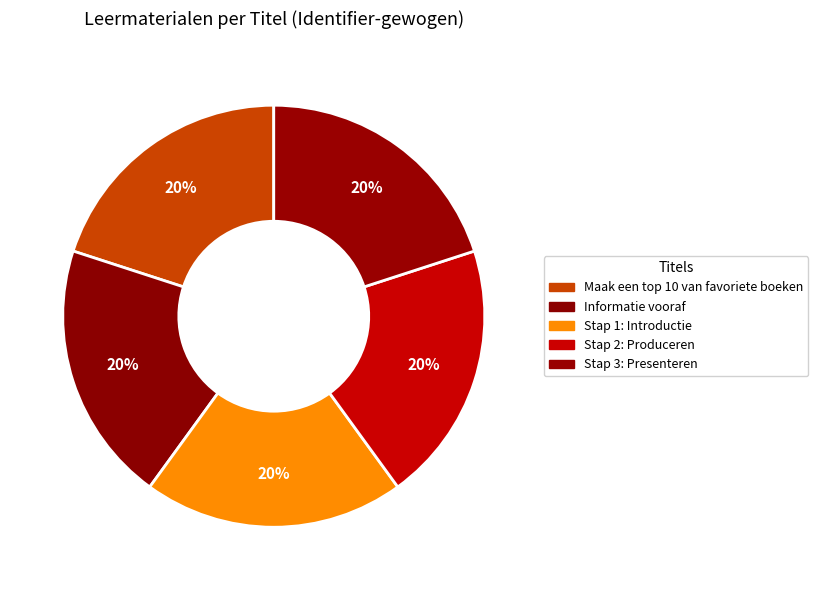

Do Stap 1: Introductie and Informatie vooraf together represent more than half of the pie?

No